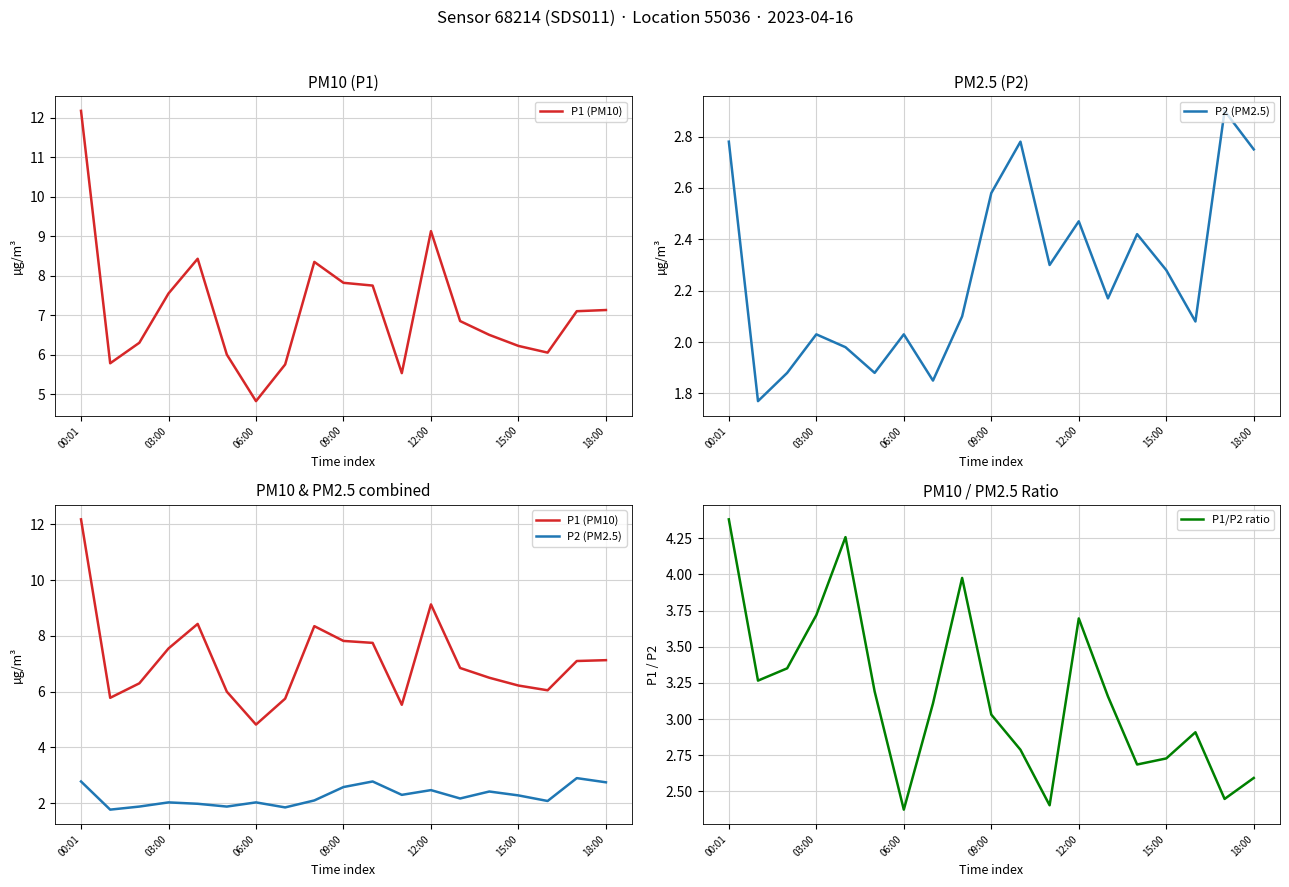

Where is P1/P2 ratio nearest to the value 3?

09:00